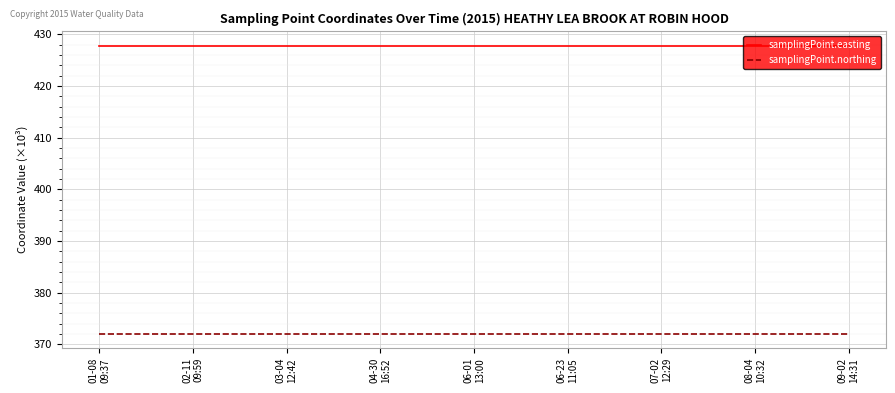

The value of samplingPoint.northing at 08-04
10:32 is 372.1. True or false?

True